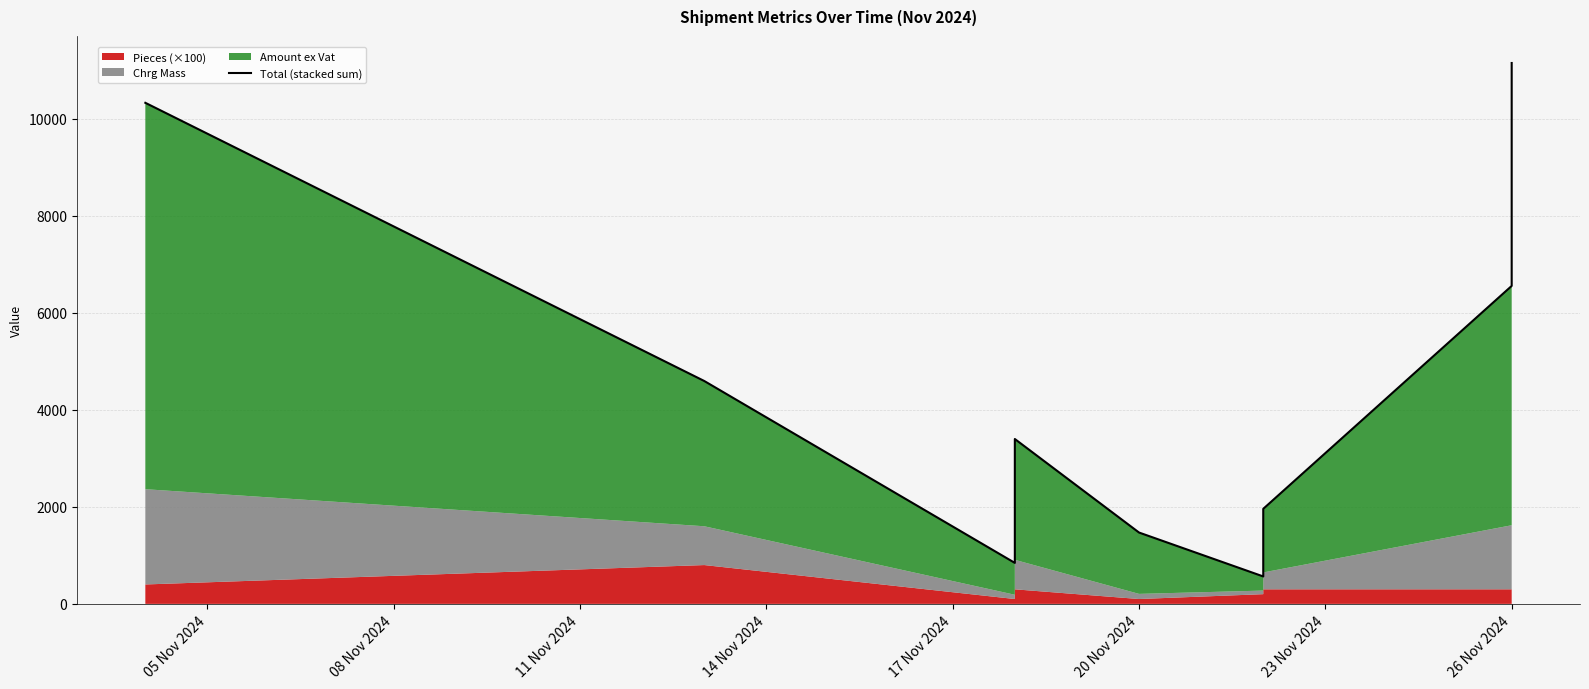

What is the average value?

4816.2